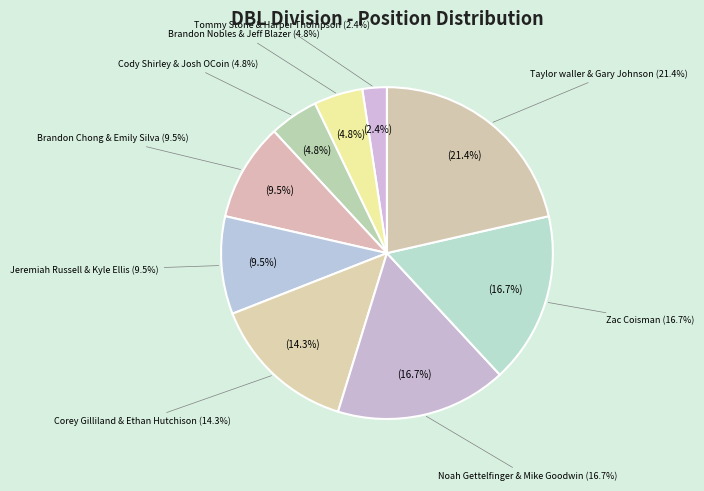

What is the change in value from Brandon Nobles & Jeff Blazer (T2) to Jeremiah Russell & Kyle Ellis (T4)?

+2